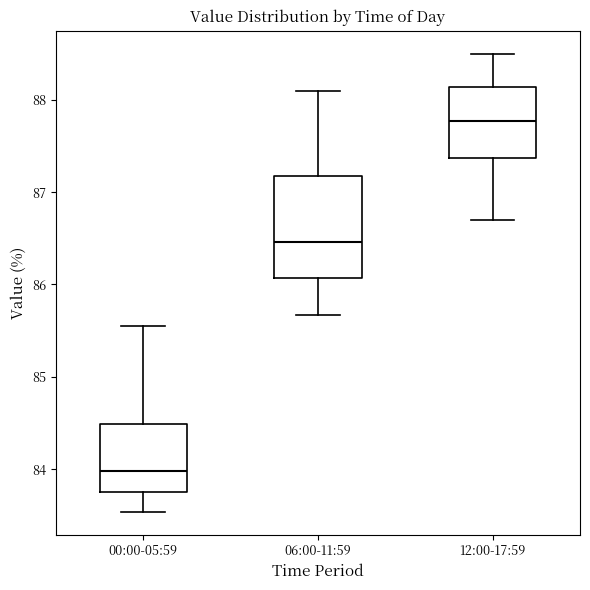

Reading left to right, transcribe this box plot: for each box, give where its median line is, the range the box spans, and where its two whiskers end, as read against the y-axis. The values are not printed on the chart, so give them approximately, as read against the axis.

00:00-05:59: median 84.0, box 83.8 to 84.5, whiskers 83.5 to 85.6
06:00-11:59: median 86.5, box 86.1 to 87.2, whiskers 85.7 to 88.1
12:00-17:59: median 87.8, box 87.4 to 88.1, whiskers 86.7 to 88.5